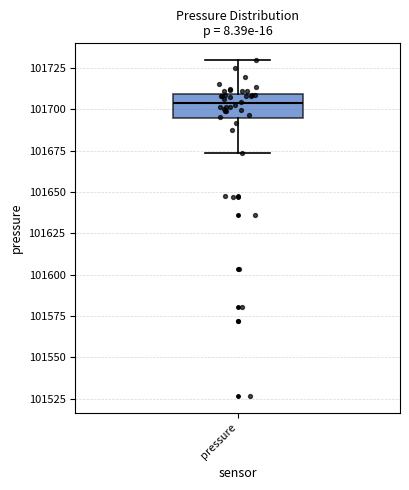

Where does the upper whisker of the box for pressure end on the y-axis? The values are not printed on the chart, so give them approximately, as read against the axis.

101730